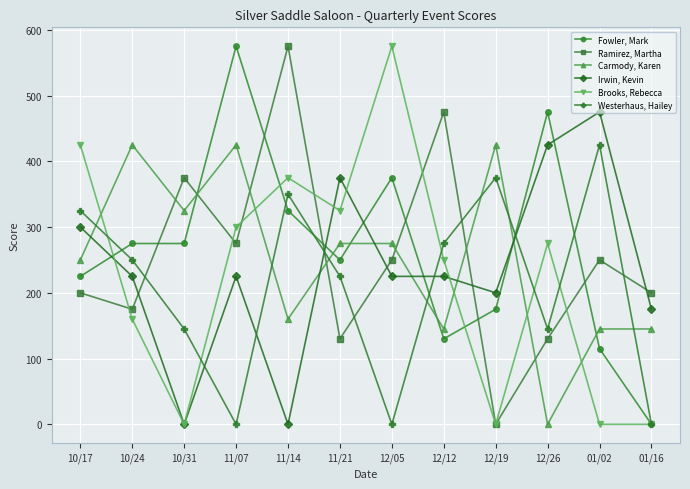

True or false: Ramirez, Martha has more than 1 points higher than both neighbors.

True